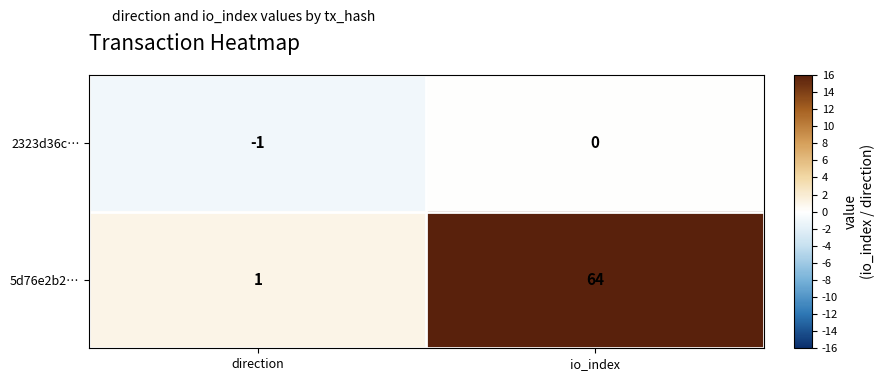

Is it true that 5d76e2b2… equals 1 at direction?

True